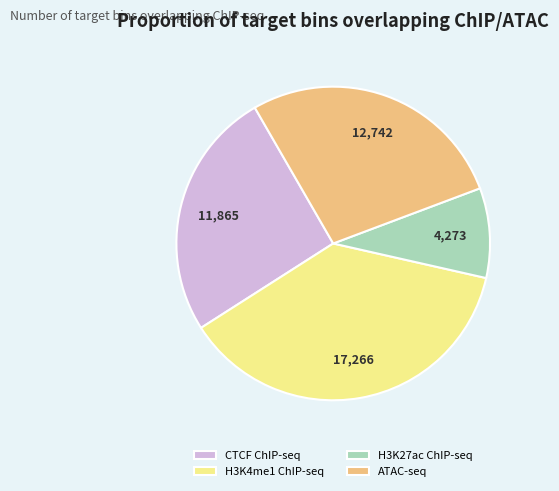

True or false: H3K4me1 ChIP-seq accounts for 37% of the total.

True